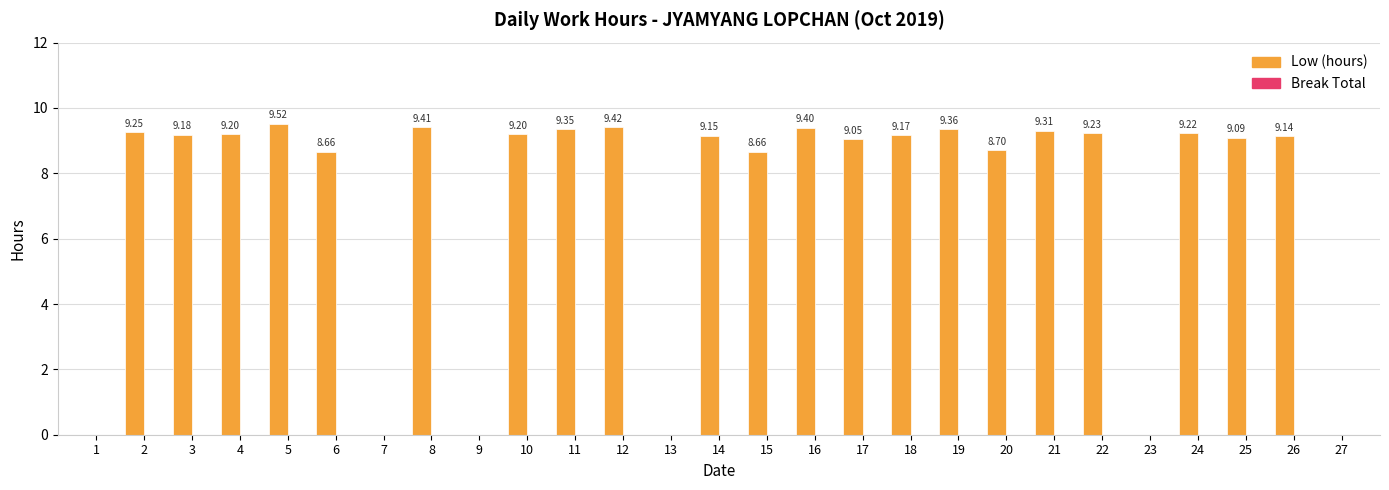

Count the number of data series in this chart.

1